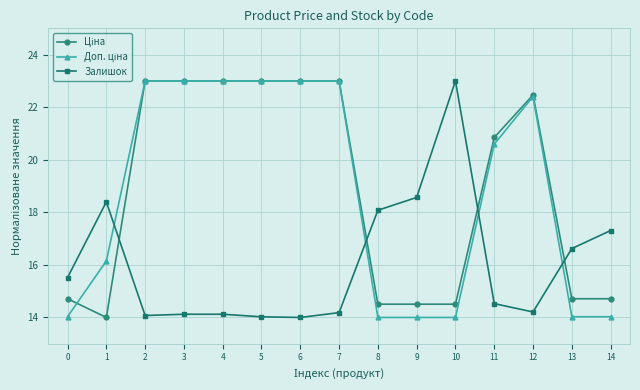

What is the total value across all series at 1?

48.5